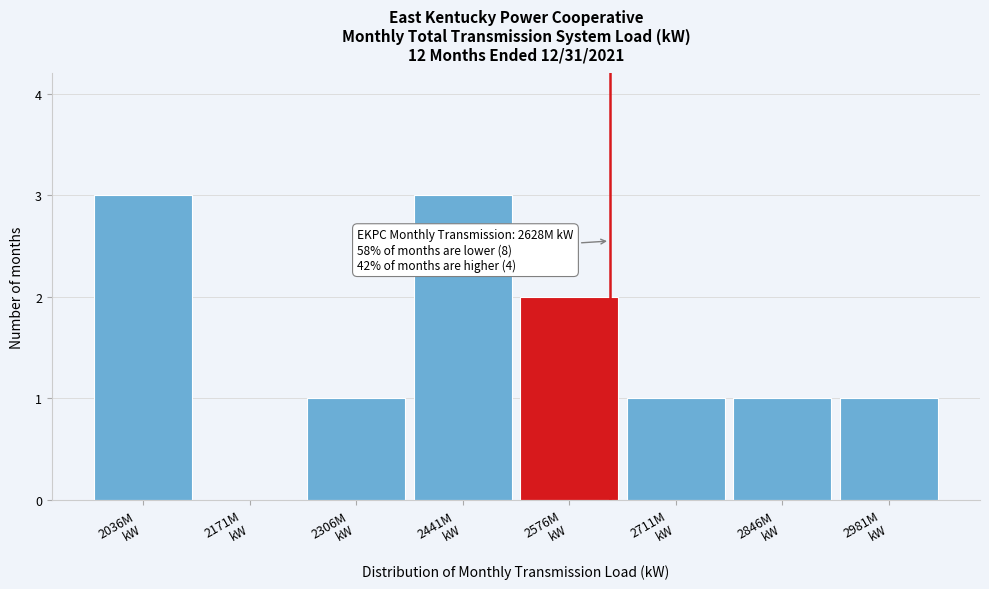

What is the maximum value shown in the chart?

3